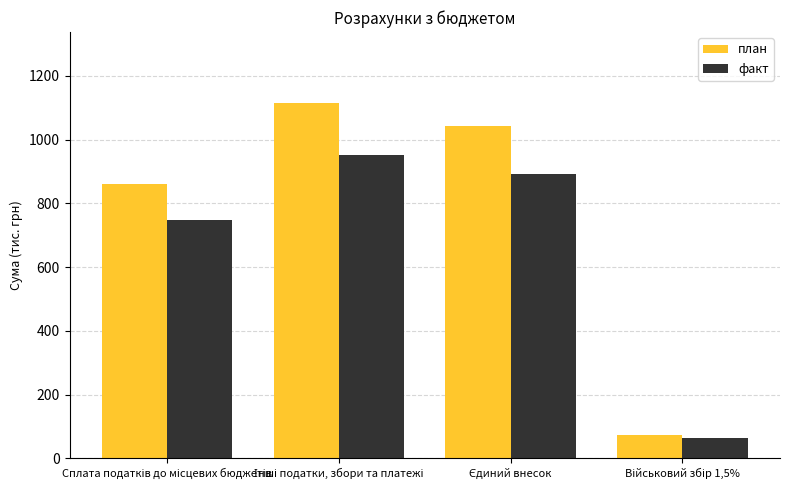

Which series has the widest spread of values?

план